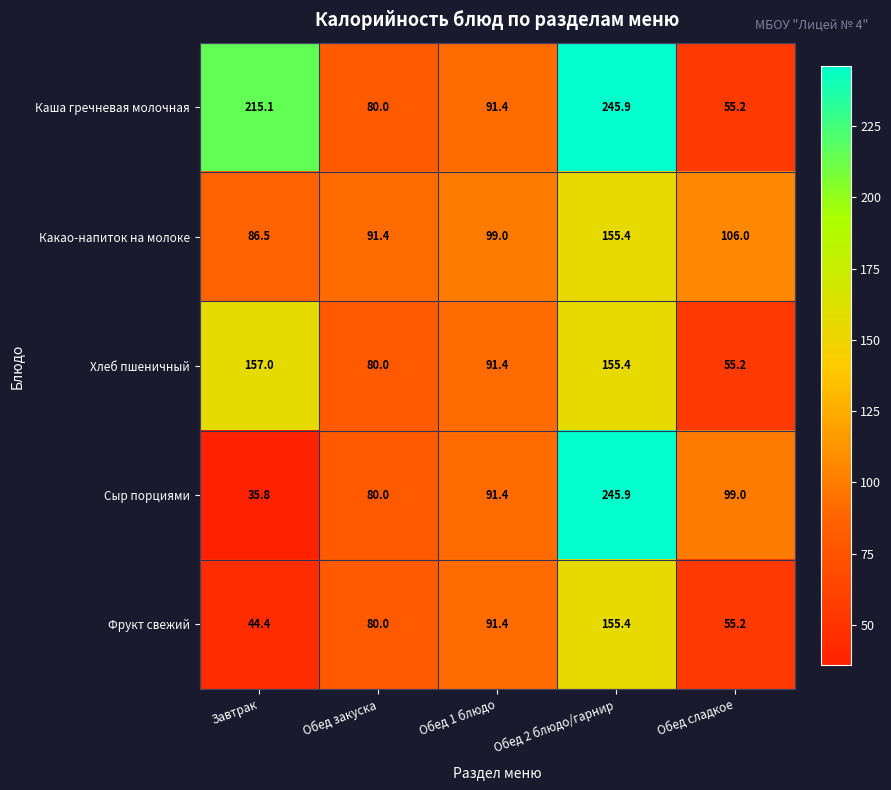

What is the greatest value displayed?

245.9